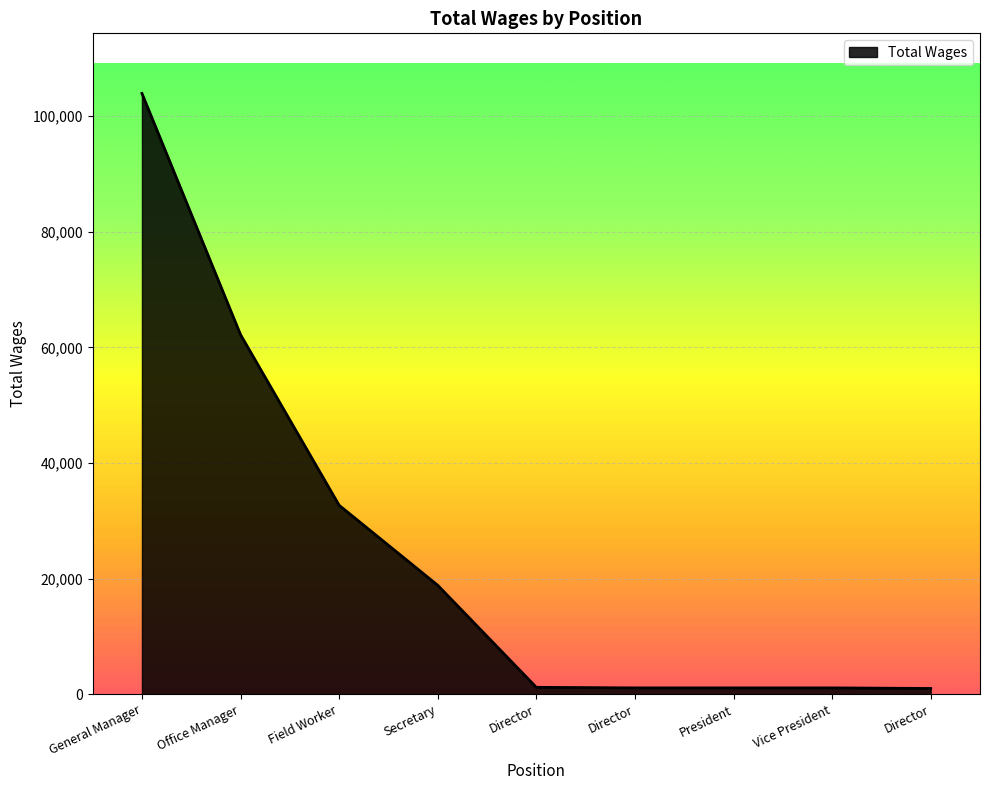

Does the chart display data point markers on the line(s)?

No